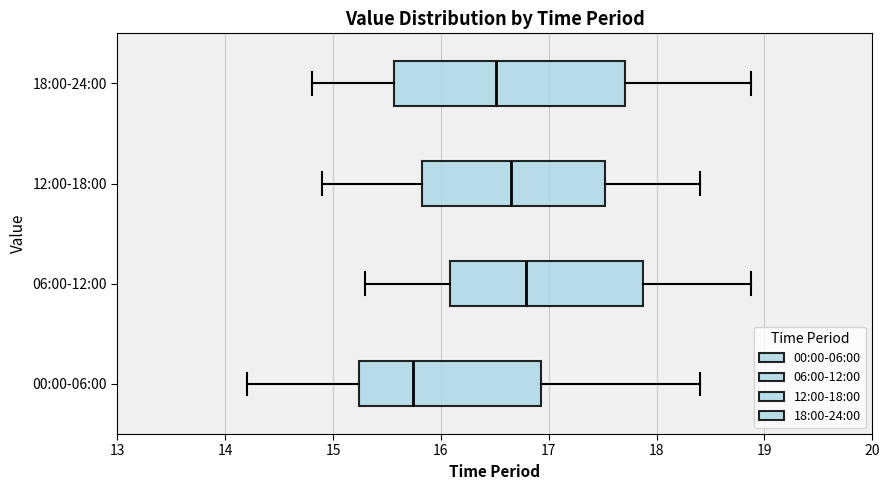

Which box's median line is the furthest to the left?

00:00-06:00